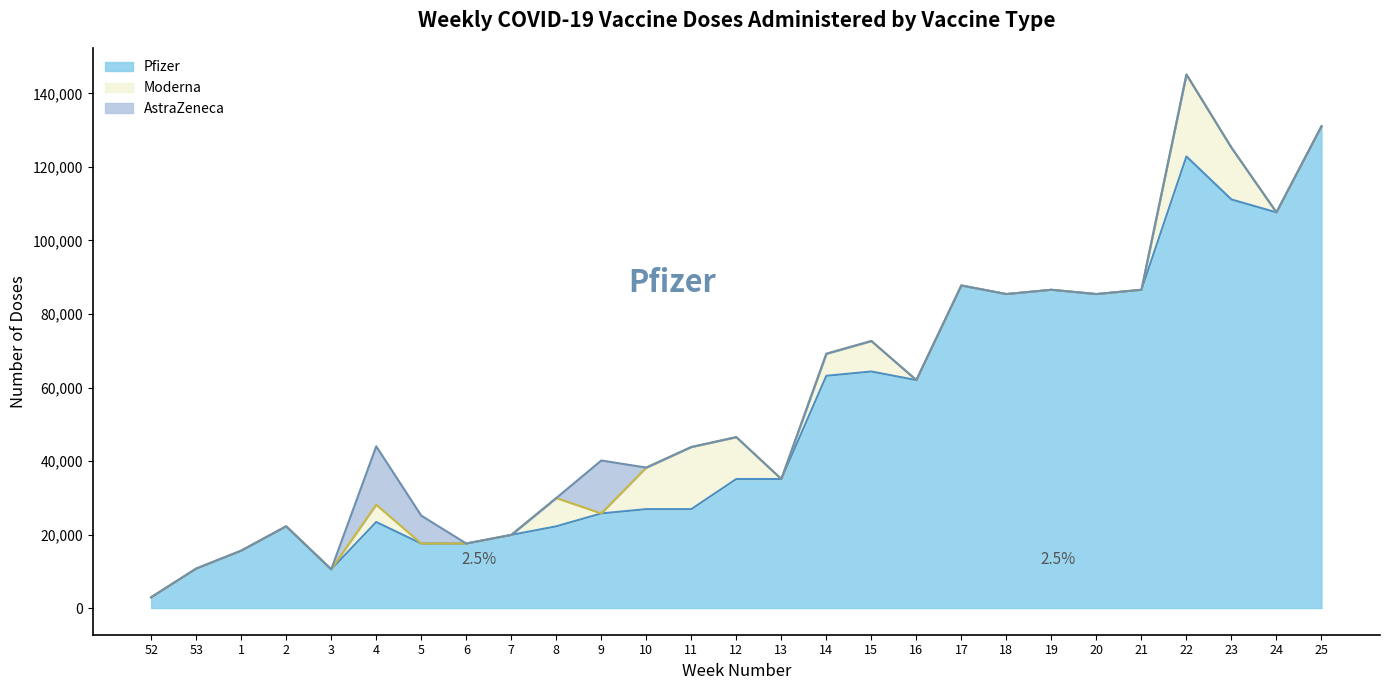

At which label is Moderna closest to 11150?

10